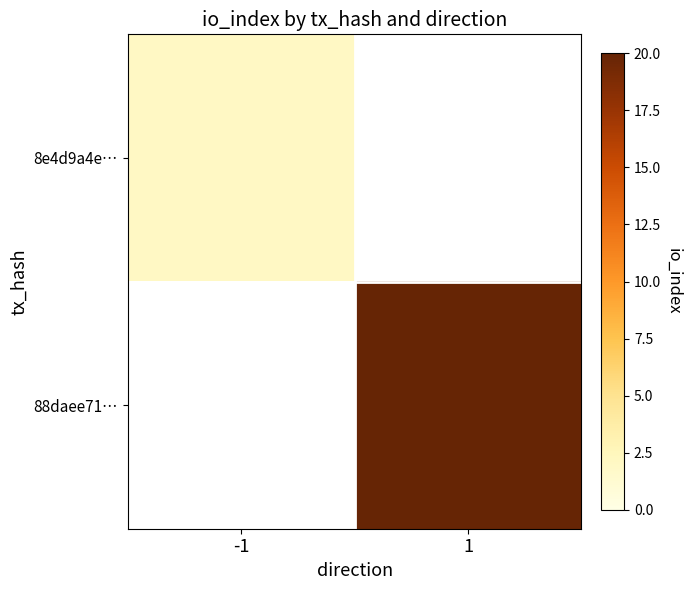

Rank the series by their maximum value, from lowest to highest.

8e4d9a4e…, 88daee71…